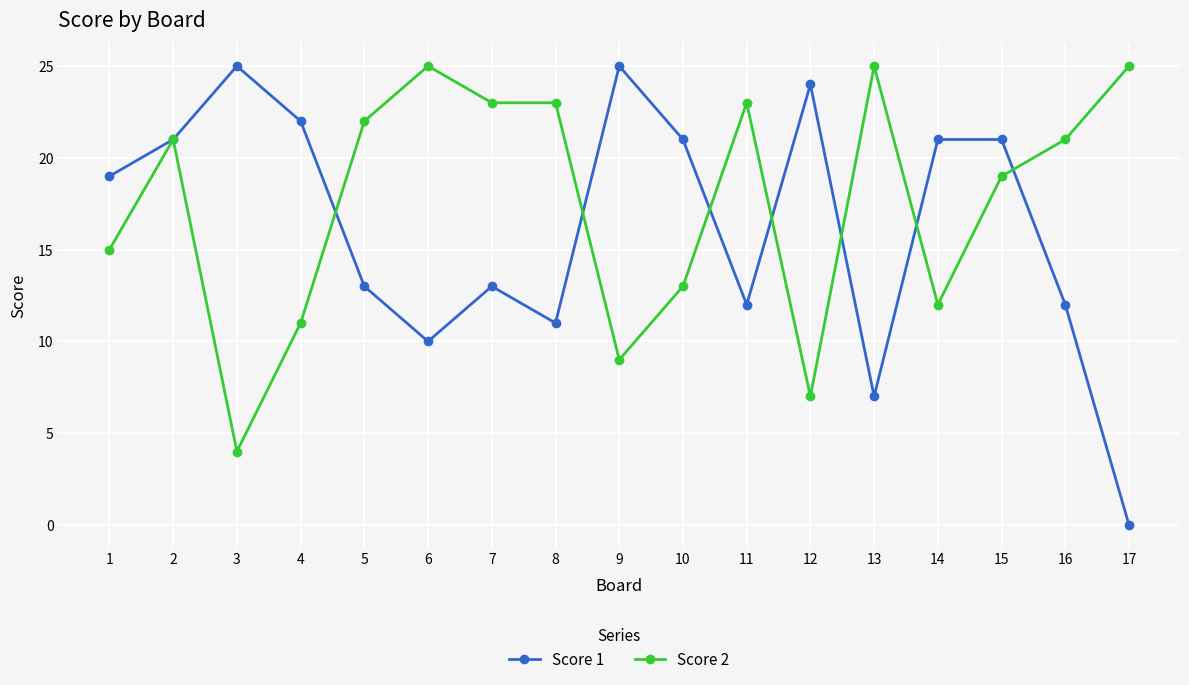

Rank the series at 15 from lowest to highest value.

Score 2, Score 1